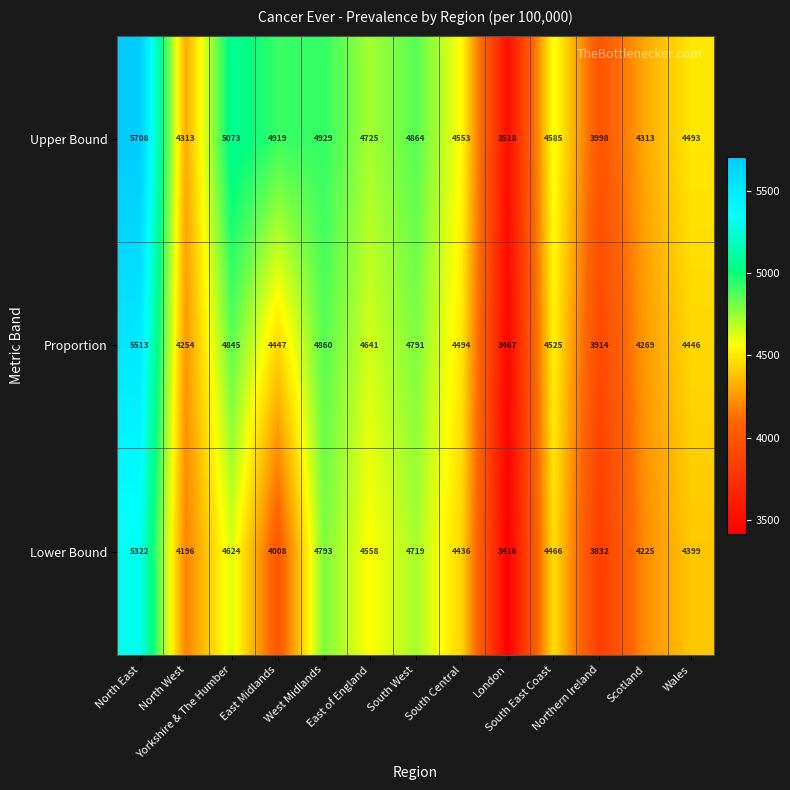

Rank the series by their average value, from lowest to highest.

Lower Bound, Proportion, Upper Bound